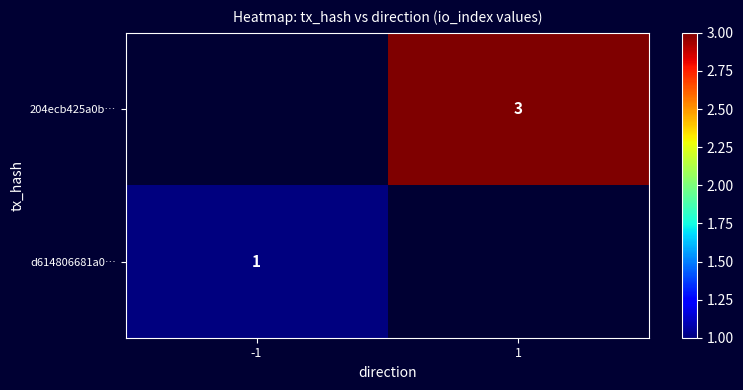

The d614806681a0… series shows 2 at -1. True or false?

False